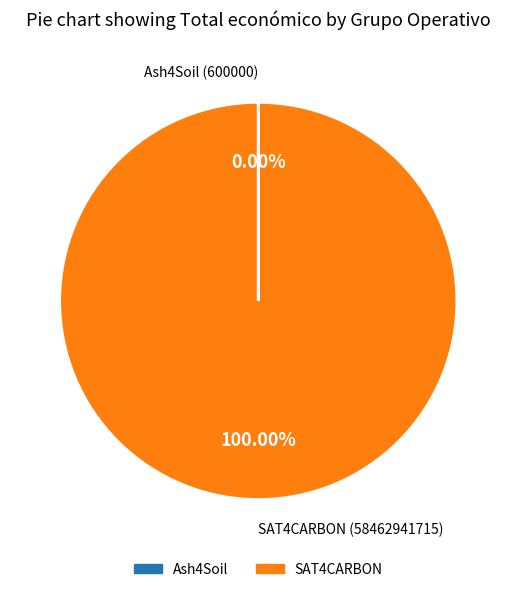

Is there any slice that represents more than half of the pie?

Yes